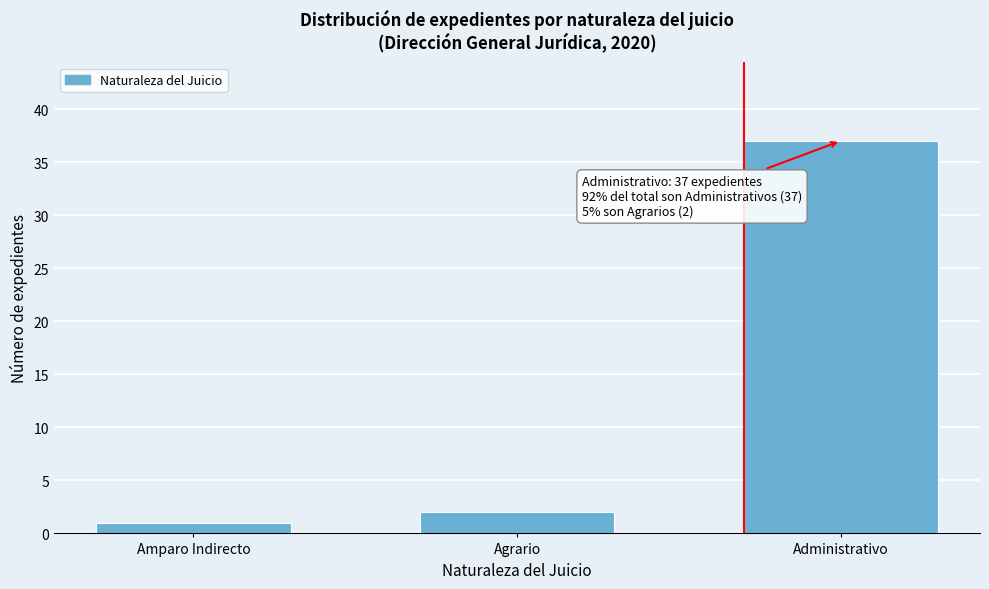

Reading left to right, transcribe all the data shown in this chart.

1	2	37